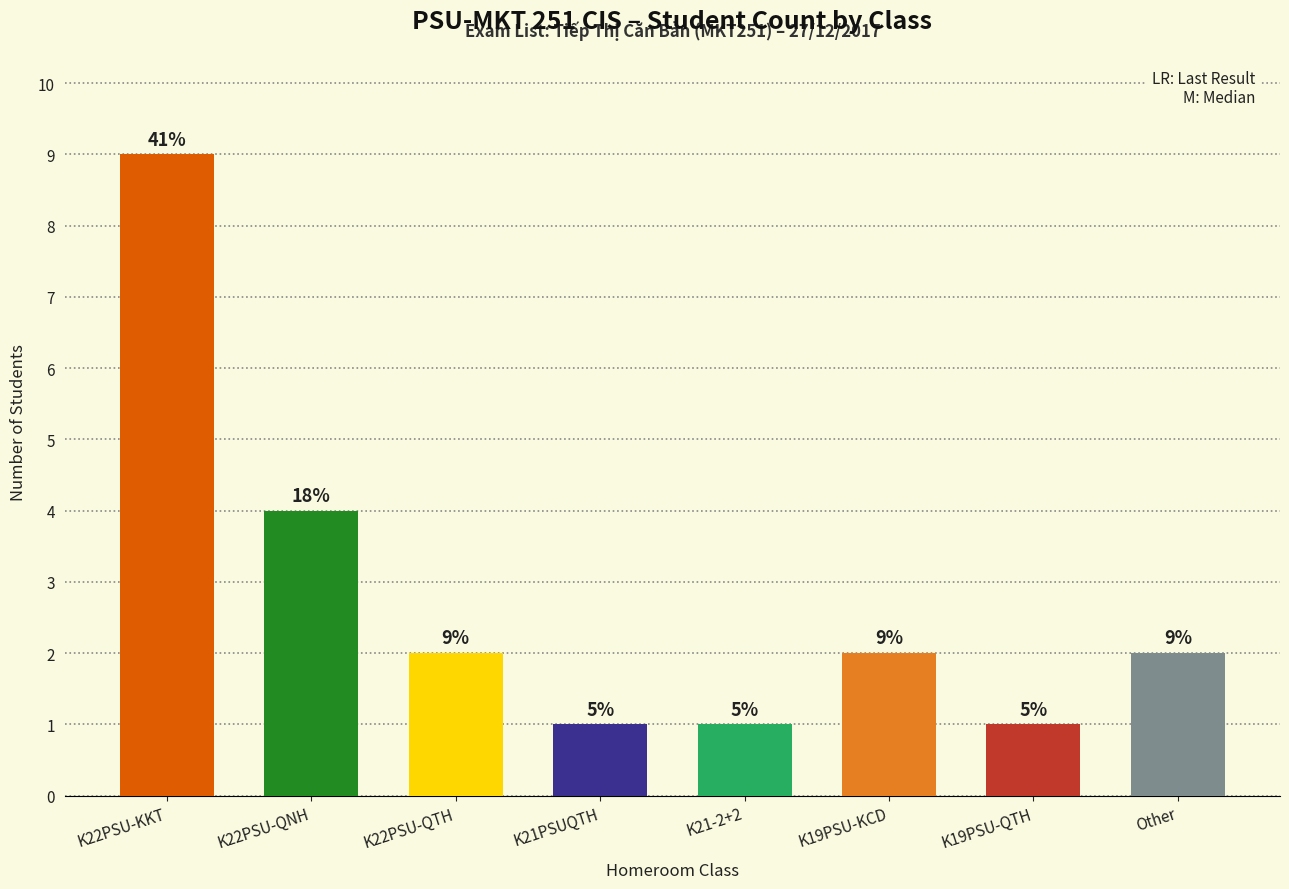

Which has a higher value, K22PSU-KKT or Other?

K22PSU-KKT